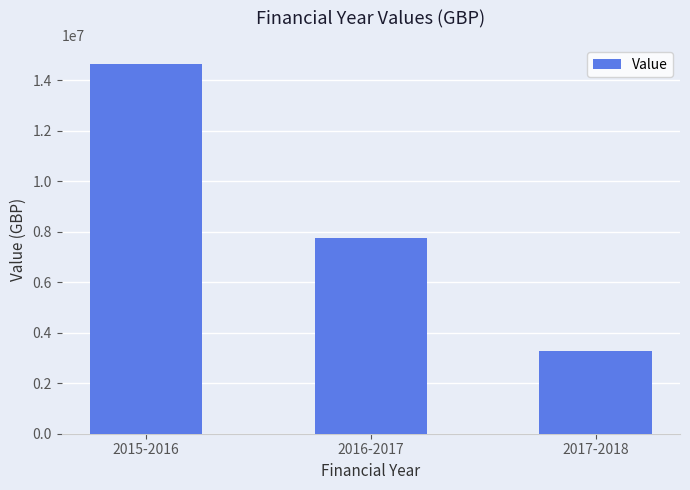

What is the value of the 1st bar from the left?

14666842